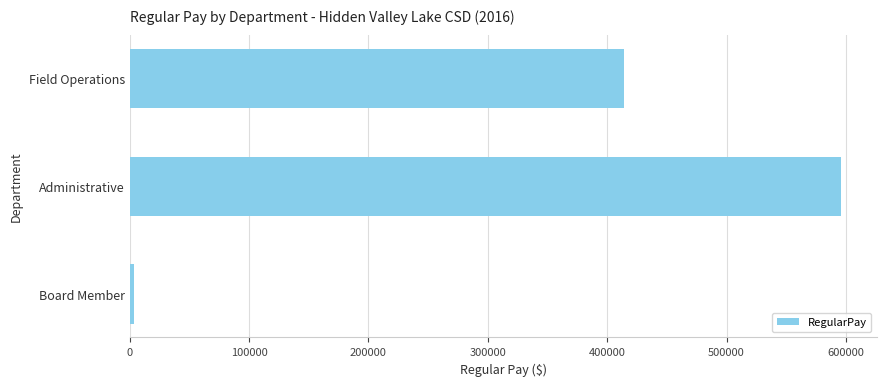

Reading top to bottom, list all the values displayed in this chart.

Field Operations=413890	Administrative=595936	Board Member=3600